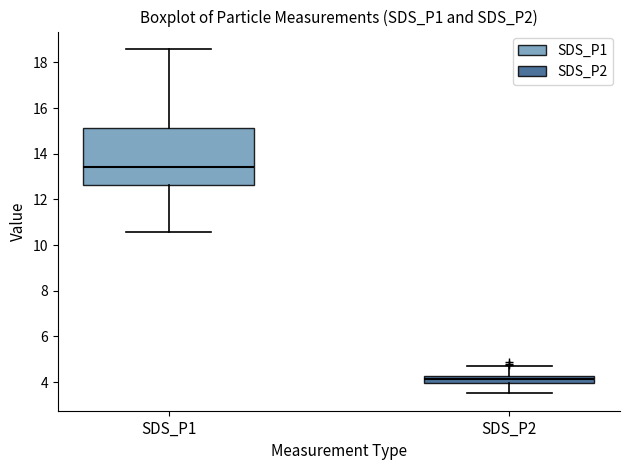

Which box's median line is the highest?

SDS_P1